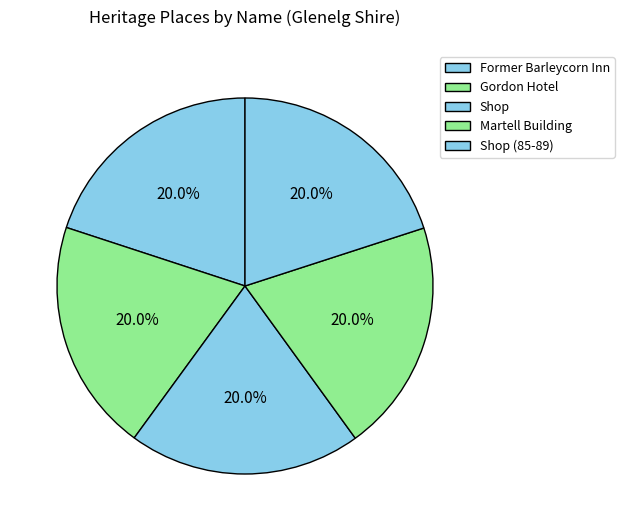

Is there a majority slice in this chart?

No